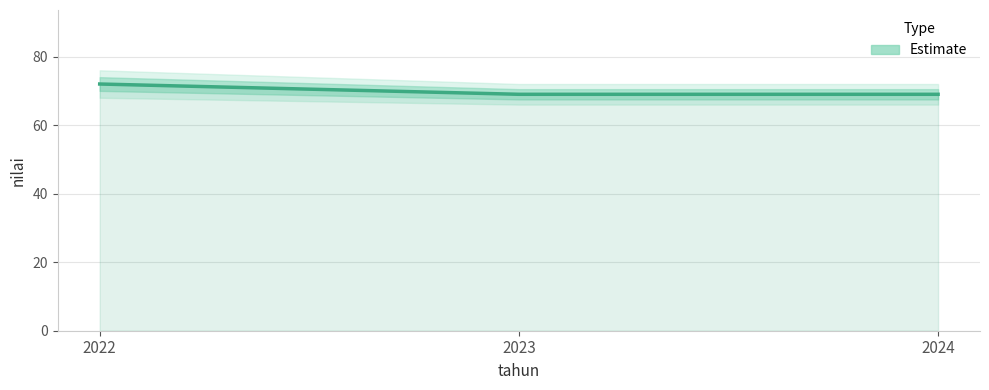

The chart shows a value of 69 at 2024. True or false?

True